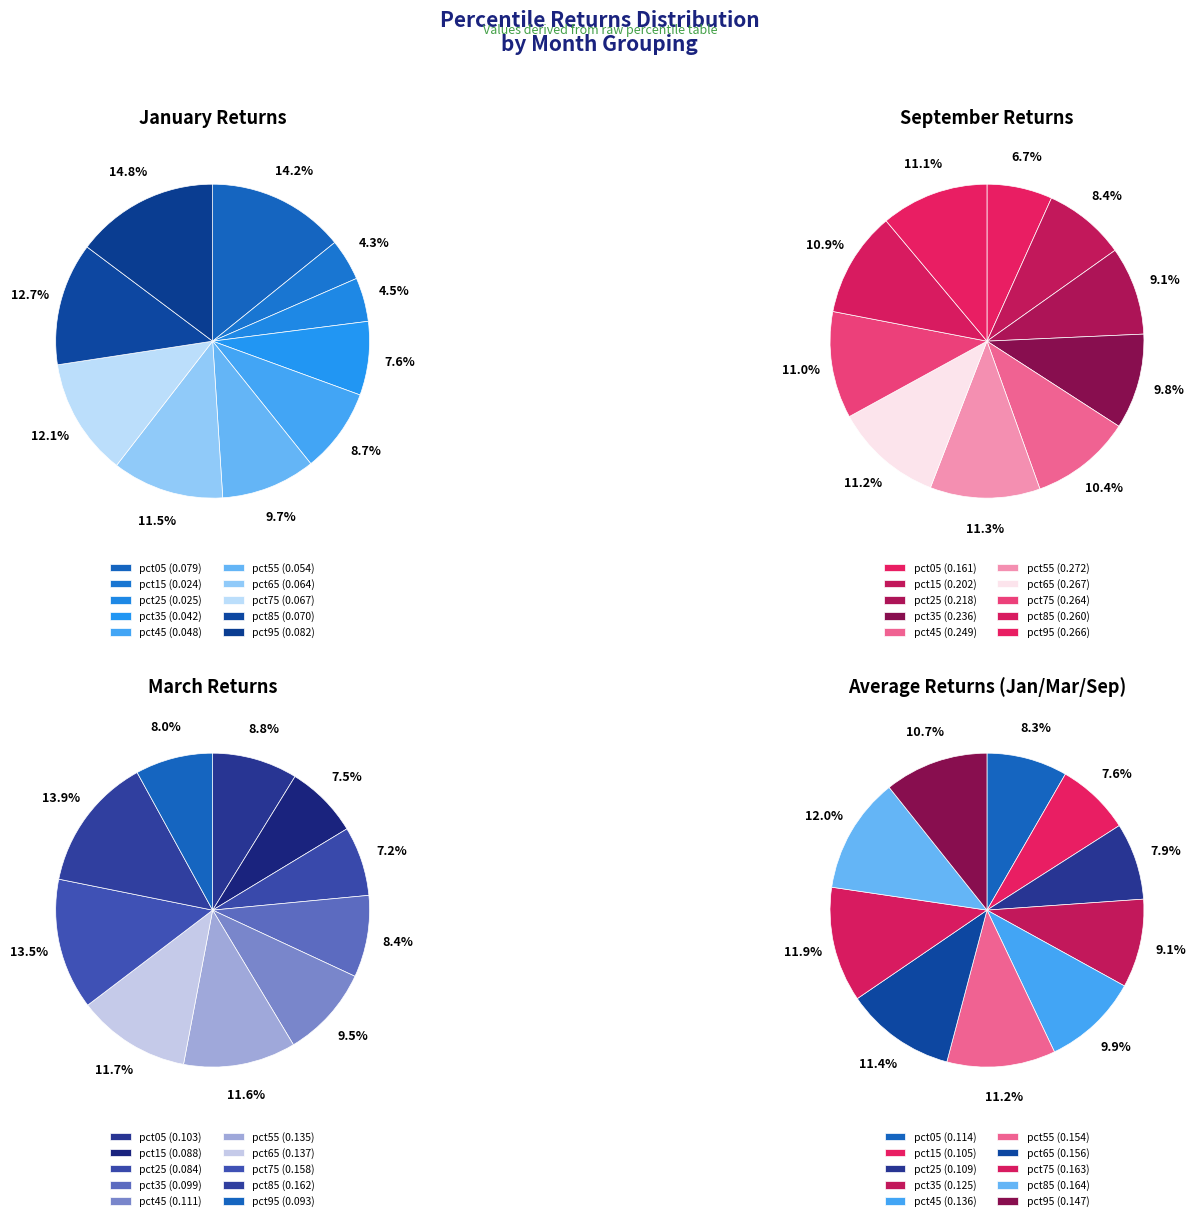

How many segments does this pie chart have?

10